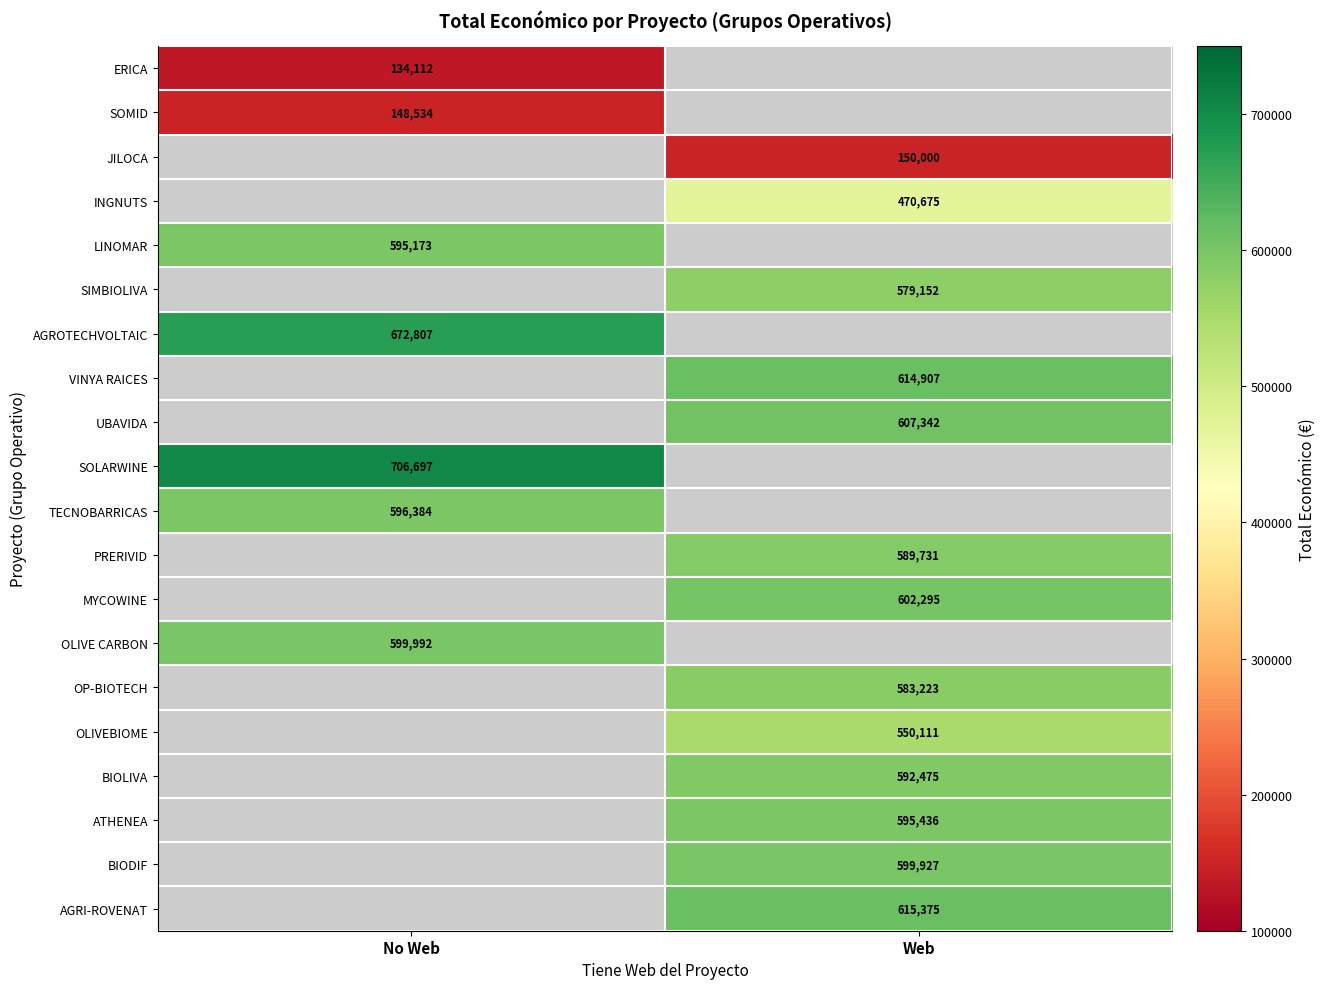

At how many categories does at least one series exceed 464920?

2